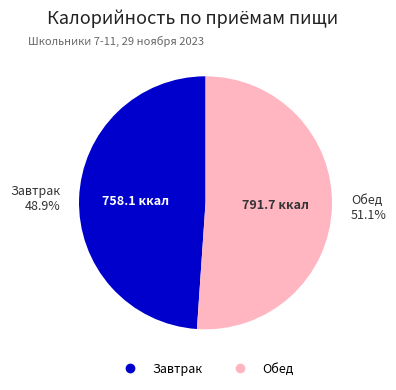

To the nearest percent, what is the difference between the Завтрак and Обед slice percentages?

2%